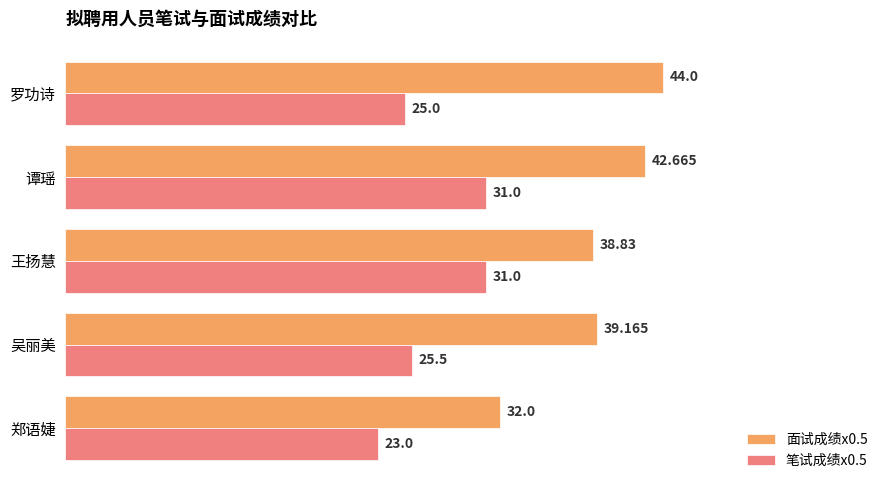

How many series are shown in this chart?

2